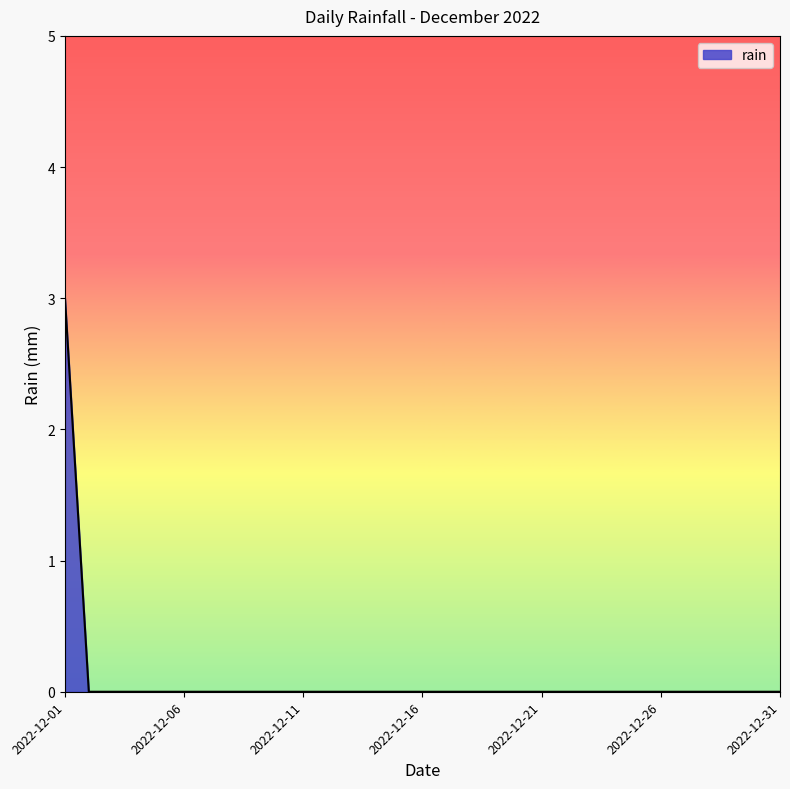

What is the greatest value displayed?

3